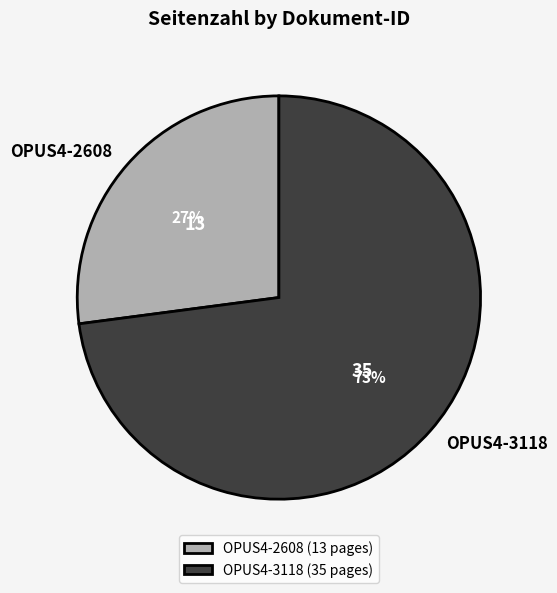

To the nearest percent, what portion does OPUS4-2608 represent?

27%